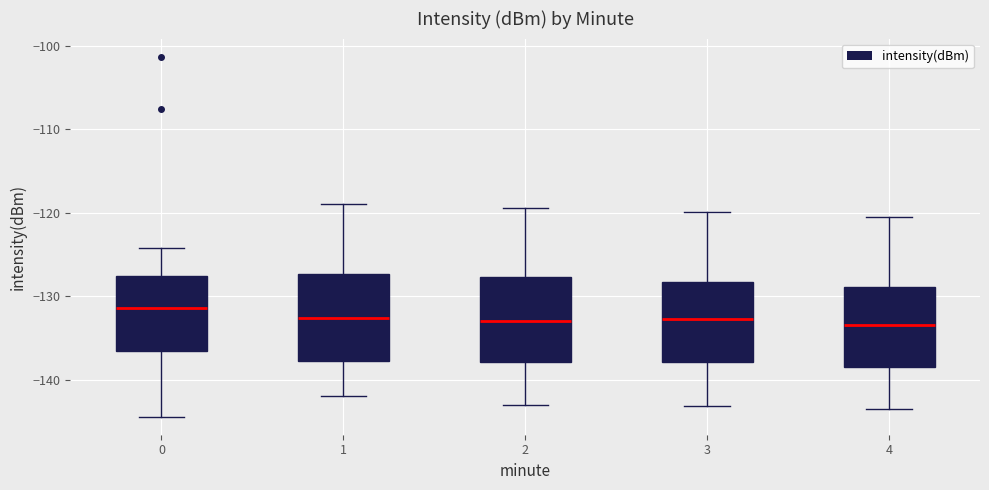

Which box has the highest median line?

0